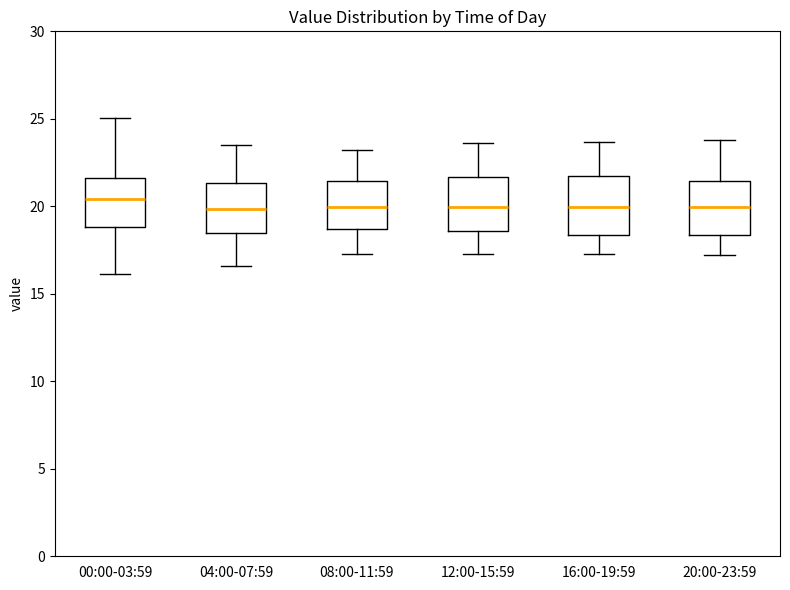

Reading left to right, read every box against the y-axis: the position of its median line, the range the box covers, and the ends of its whiskers. The values are not printed on the chart, so give them approximately, as read against the axis.

00:00-03:59: median 20.5, box 19.0 to 21.5, whiskers 16.0 to 25.0
04:00-07:59: median 20.0, box 18.5 to 21.5, whiskers 16.5 to 23.5
08:00-11:59: median 20.0, box 18.5 to 21.5, whiskers 17.5 to 23.0
12:00-15:59: median 20.0, box 18.5 to 21.5, whiskers 17.5 to 23.5
16:00-19:59: median 20.0, box 18.5 to 22.0, whiskers 17.5 to 23.5
20:00-23:59: median 20.0, box 18.5 to 21.5, whiskers 17.0 to 24.0